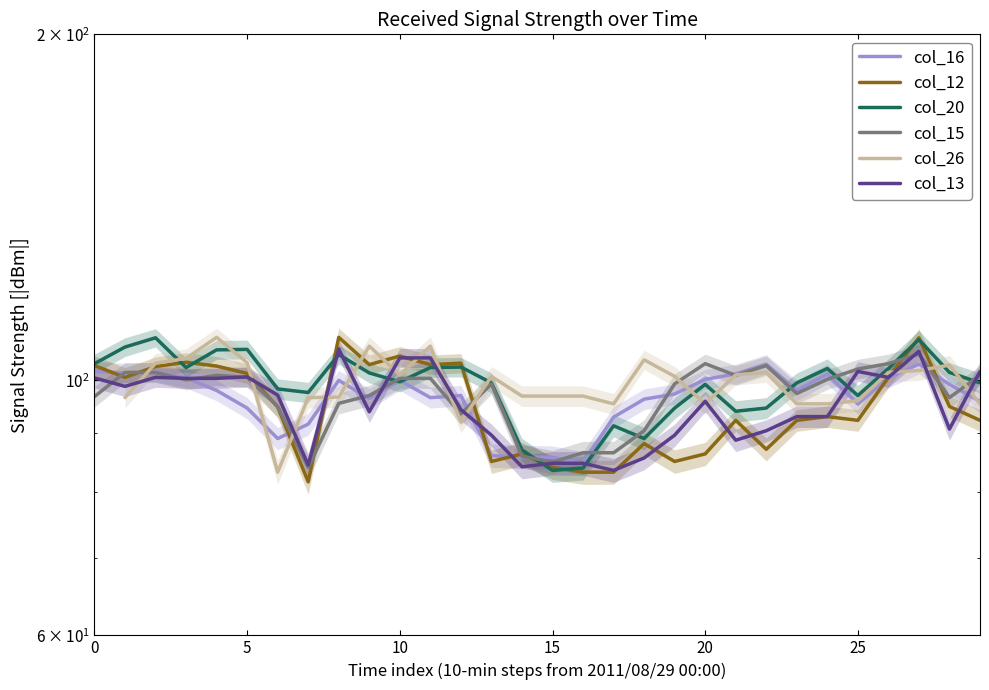

Where is col_20 nearest to the value 96?

25